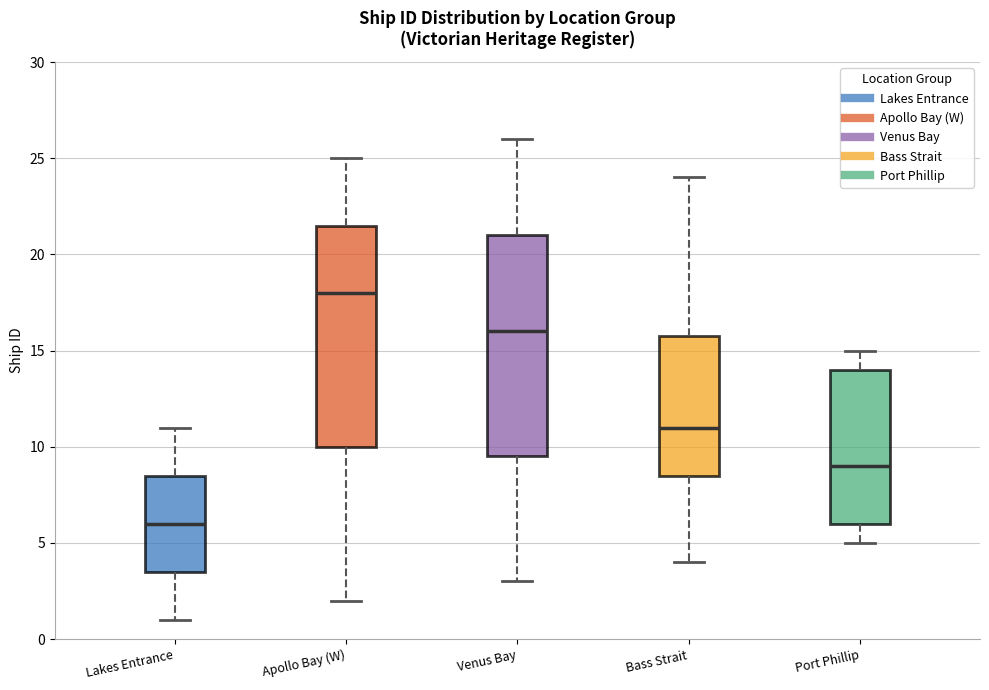

Reading left to right, read every box against the y-axis: the position of its median line, the range the box covers, and the ends of its whiskers. The values are not printed on the chart, so give them approximately, as read against the axis.

Lakes Entrance: median 6.0, box 3.5 to 8.5, whiskers 1.0 to 11.0
Apollo Bay (W): median 18.0, box 10.0 to 21.5, whiskers 2.0 to 25.0
Venus Bay: median 16.0, box 9.5 to 21.0, whiskers 3.0 to 26.0
Bass Strait: median 11.0, box 8.5 to 16.0, whiskers 4.0 to 24.0
Port Phillip: median 9.0, box 6.0 to 14.0, whiskers 5.0 to 15.0